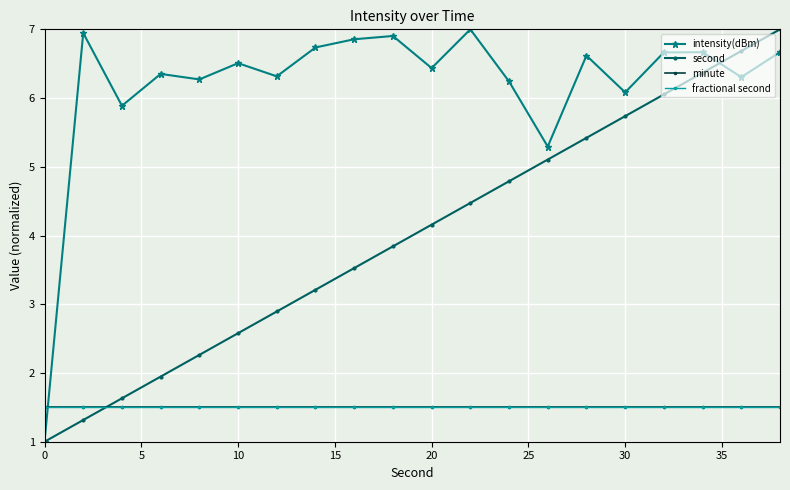

What is the sum of all second values?

80.0